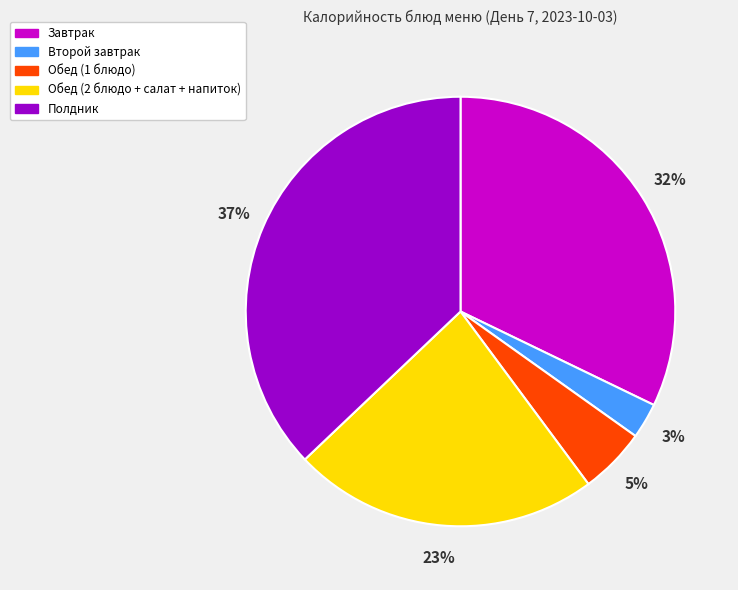

What is the ratio of the value at Обед (2 блюдо + салат + напиток) to the value at Обед (1 блюдо)?

4.6